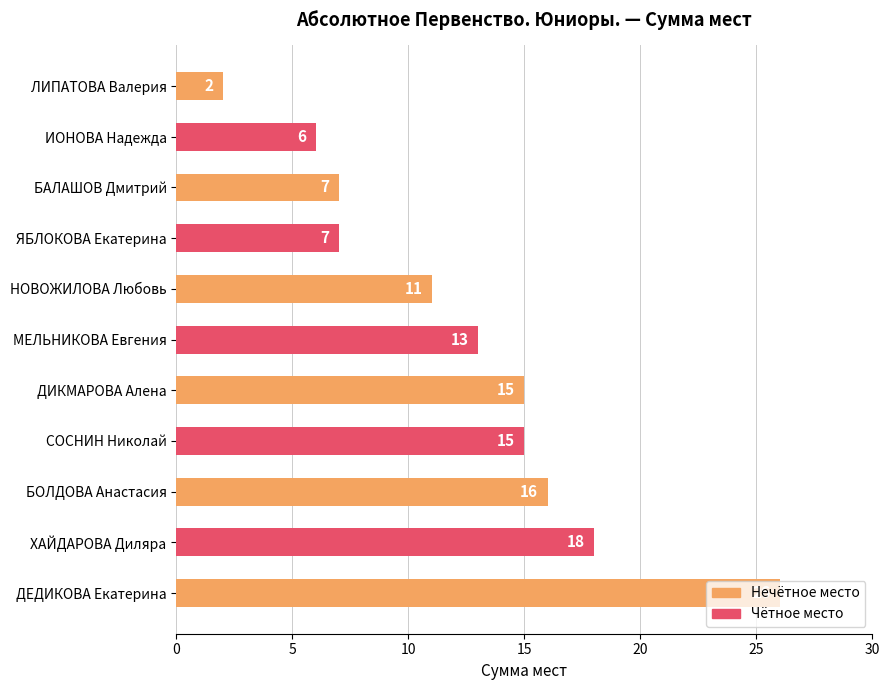

What is the sum of all values?

136